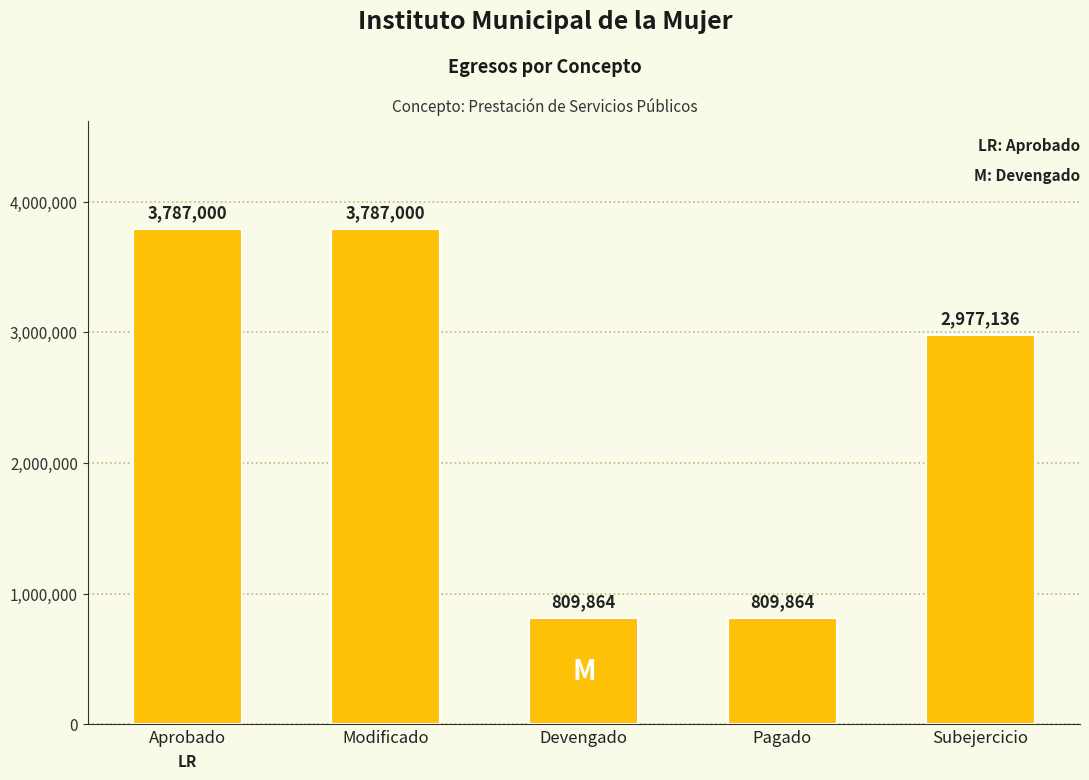

What is the greatest value displayed?

3787000.0